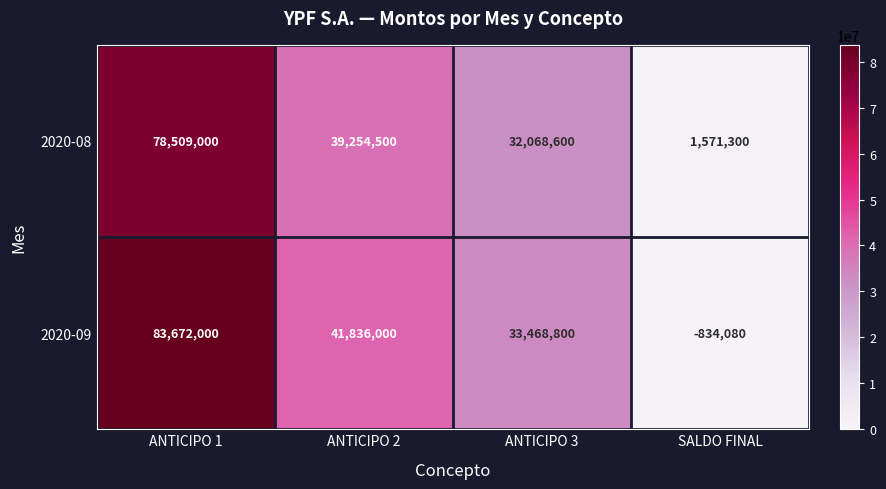

Count the number of data series in this chart.

2